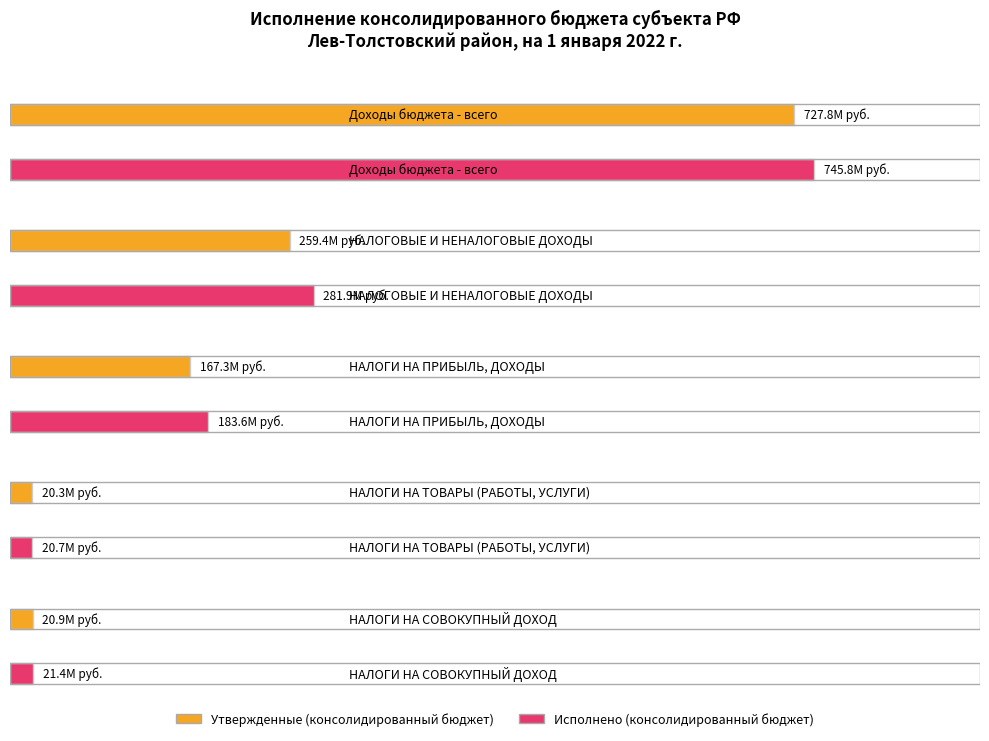

The Утвержденные (консолидированный бюджет) series shows 1214946118.3 at Доходы бюджета - всего. True or false?

False